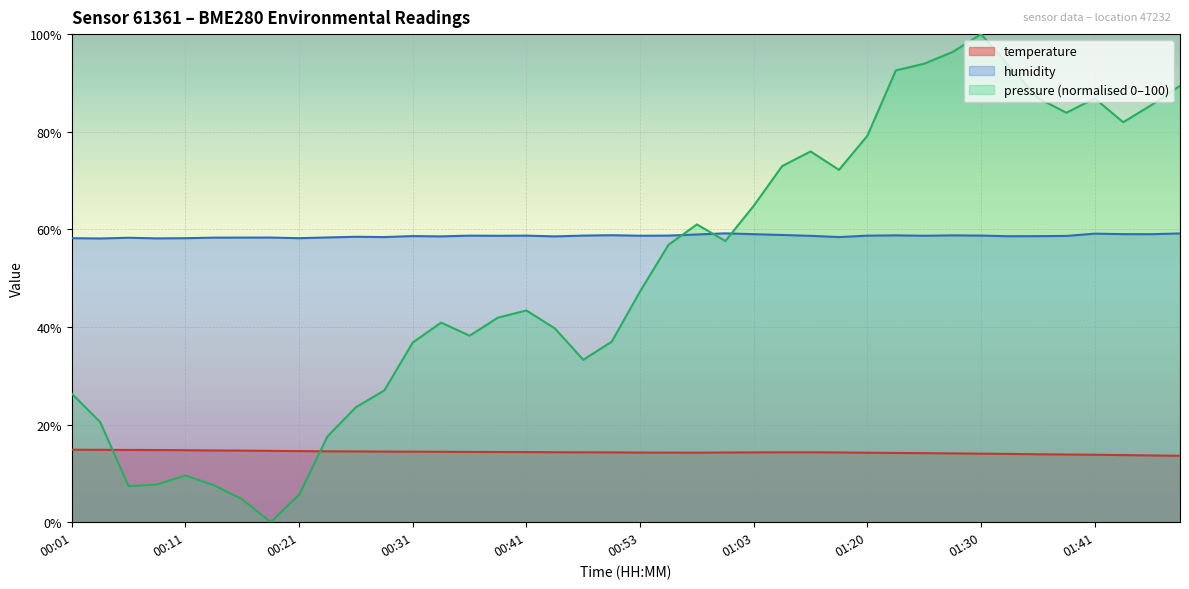

At how many categories does at least one series exceed 31?

40